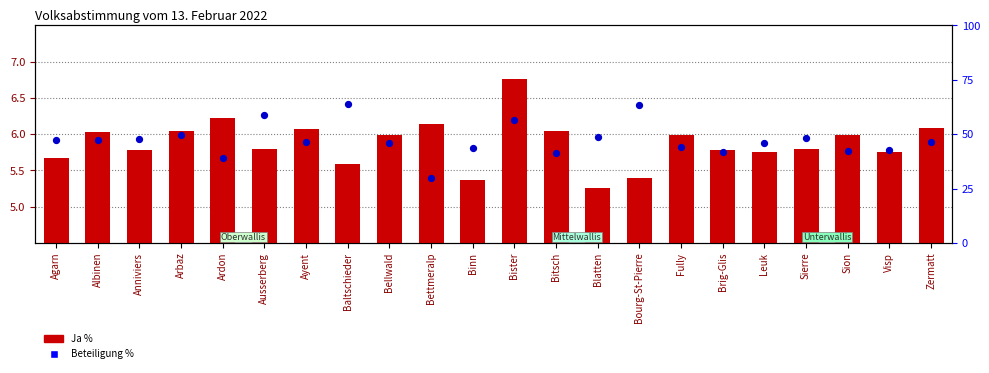

What is the total value across all series at Ausserberg?

64.8